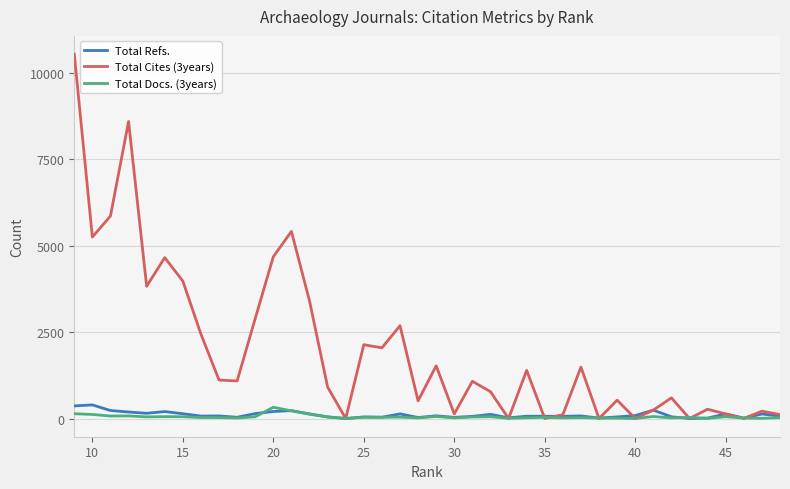

The value of Total Refs. at 39 is 551. True or false?

False